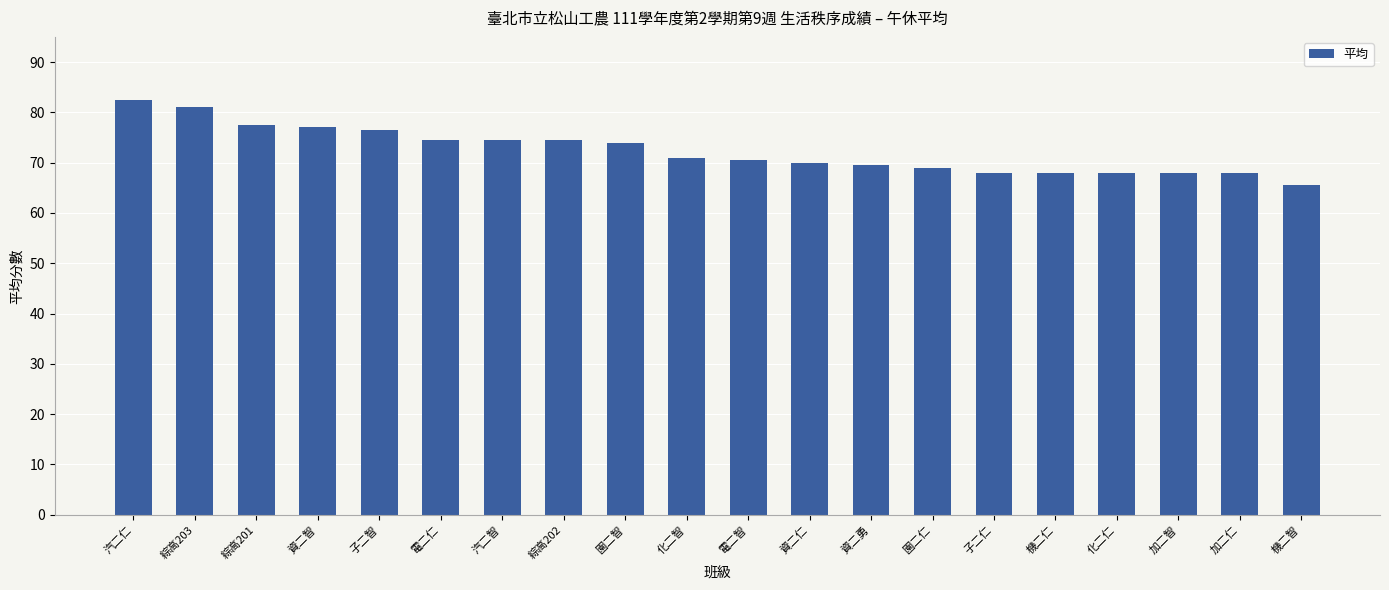

Reading right to left, transcribe all the data shown in this chart.

65.5	68.0	68.0	68.0	68.0	68.0	69.0	69.5	70.0	70.5	71.0	74.0	74.5	74.5	74.5	76.5	77.0	77.5	81.0	82.5